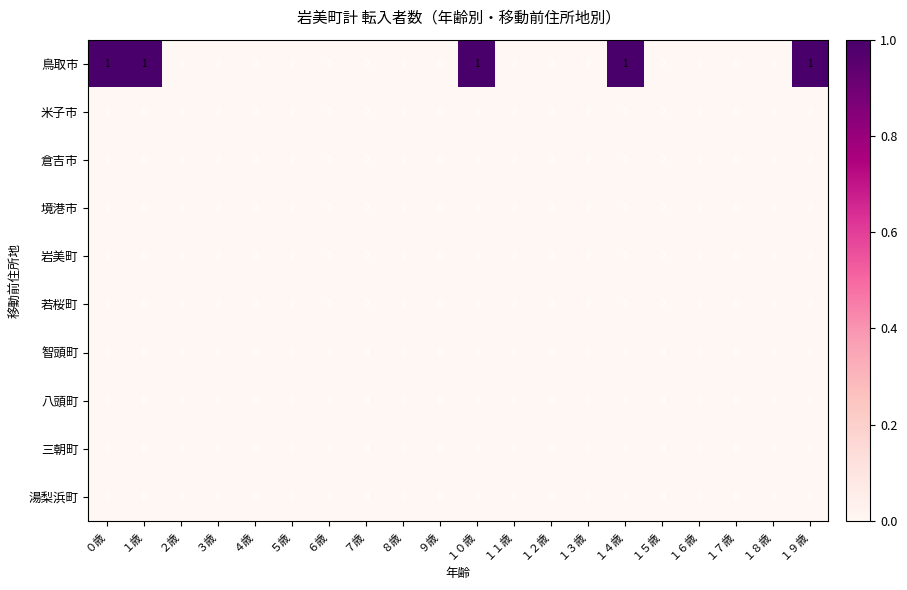

What is the total value across all series at ０歳?

1